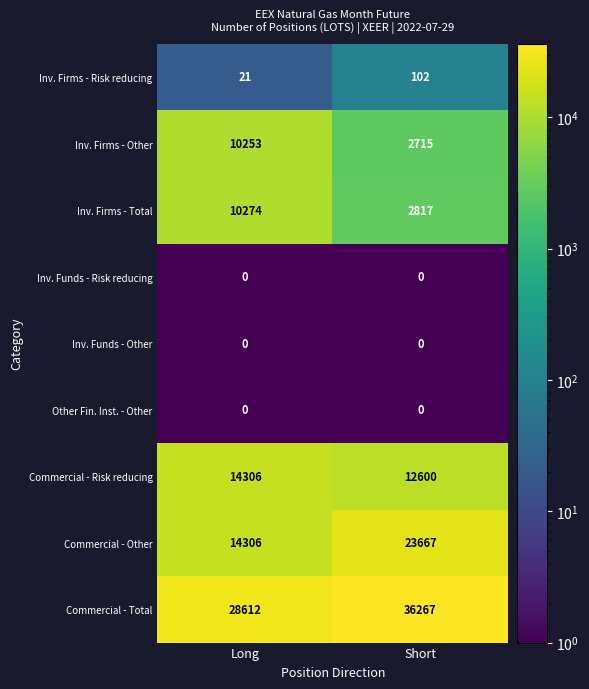

List the labels in order of Commercial - Risk reducing value, smallest first.

Short, Long